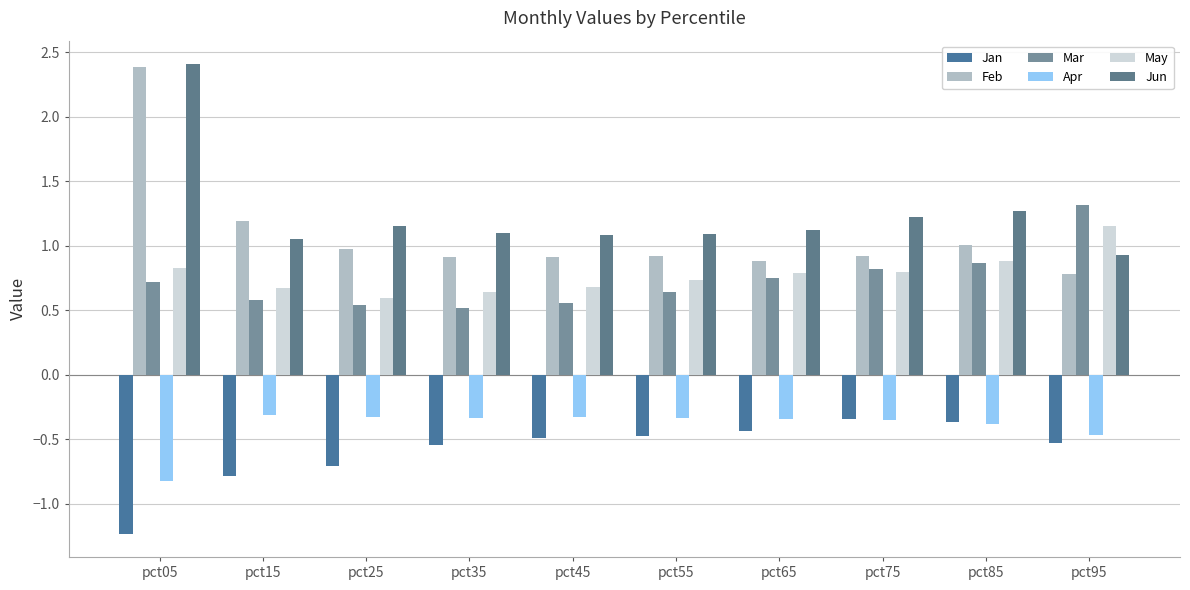

Reading left to right, transcribe all the data shown in this chart.

Jan: -1.2	-0.8	-0.7	-0.5	-0.5	-0.5	-0.4	-0.3	-0.4	-0.5
Feb: 2.4	1.2	1.0	0.9	0.9	0.9	0.9	0.9	1.0	0.8
Mar: 0.7	0.6	0.5	0.5	0.6	0.6	0.8	0.8	0.9	1.3
Apr: -0.8	-0.3	-0.3	-0.3	-0.3	-0.3	-0.3	-0.4	-0.4	-0.5
May: 0.8	0.7	0.6	0.6	0.7	0.7	0.8	0.8	0.9	1.2
Jun: 2.4	1.1	1.2	1.1	1.1	1.1	1.1	1.2	1.3	0.9